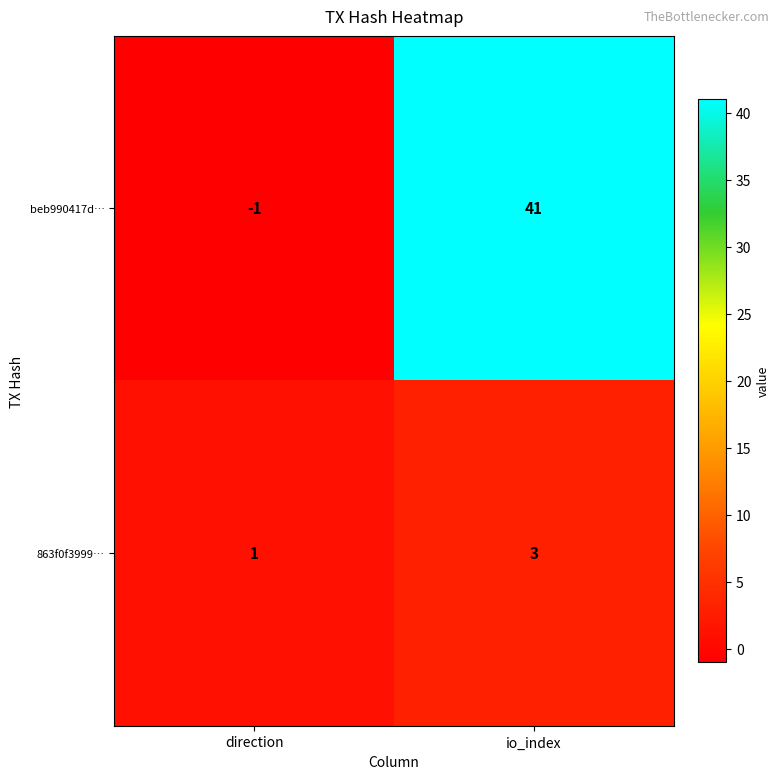

What is the sum of the beb990417d… values at direction and io_index?

40